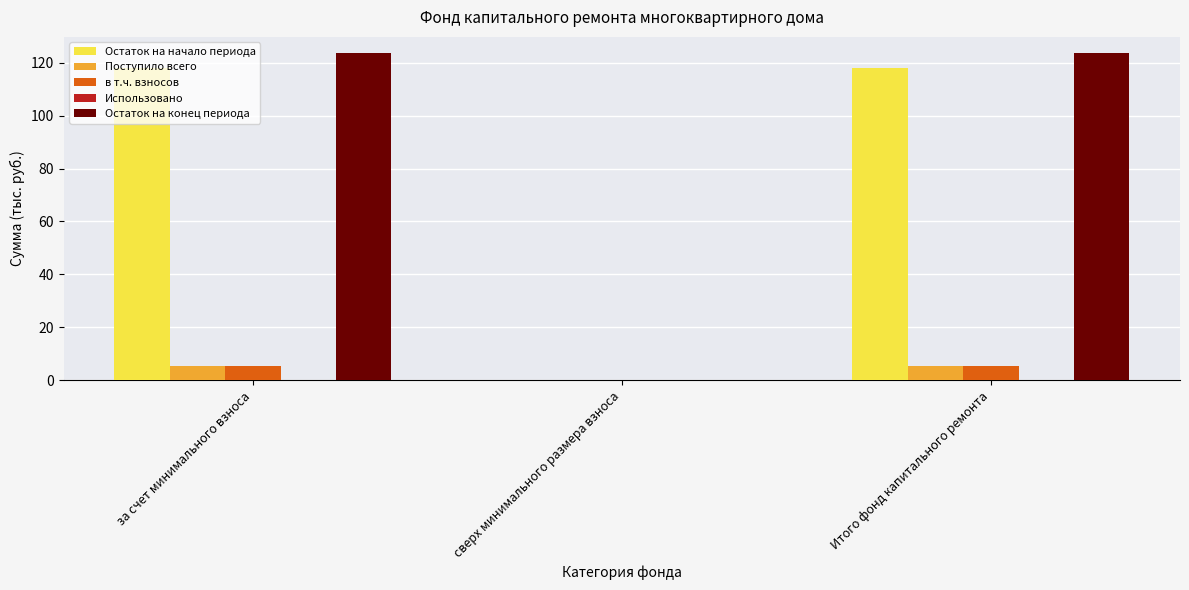

Is it true that в т.ч. взносов equals 0.0 at сверх минимального размера взноса?

True